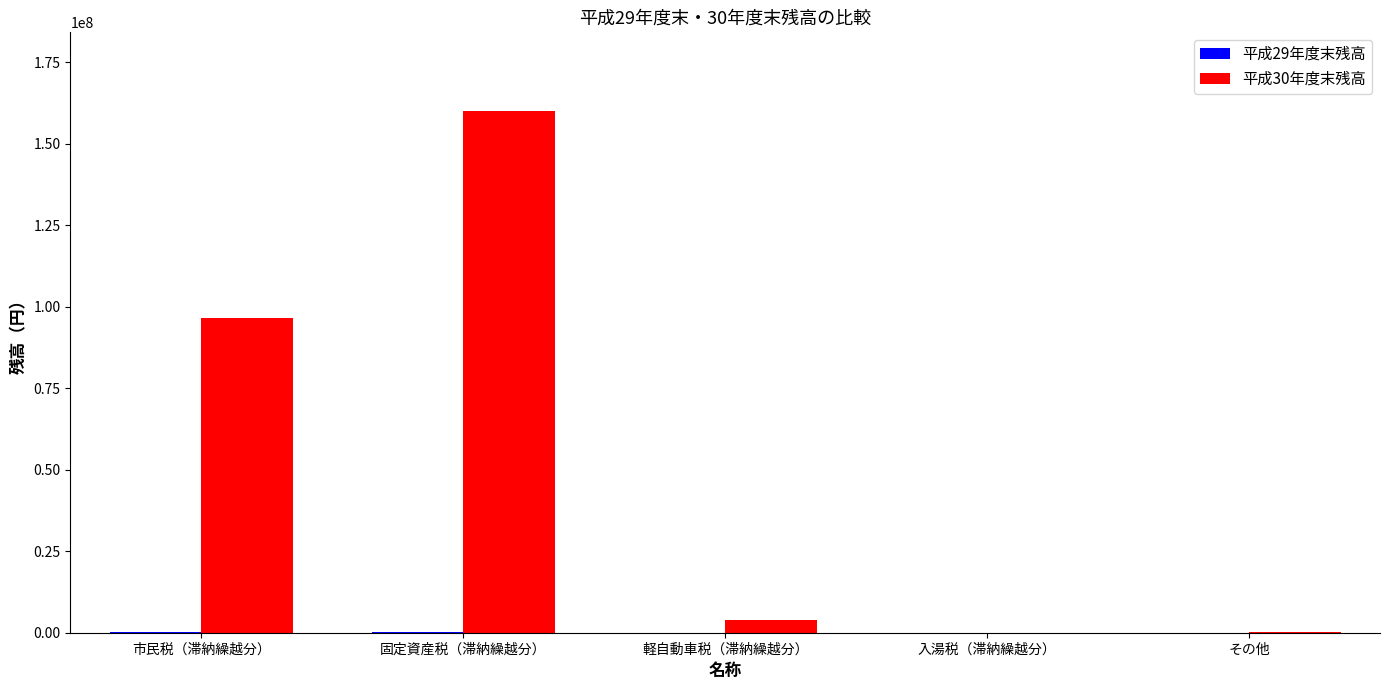

True or false: 平成30年度末残高 has a value of 96544797 at 市民税（滞納繰越分）.

True